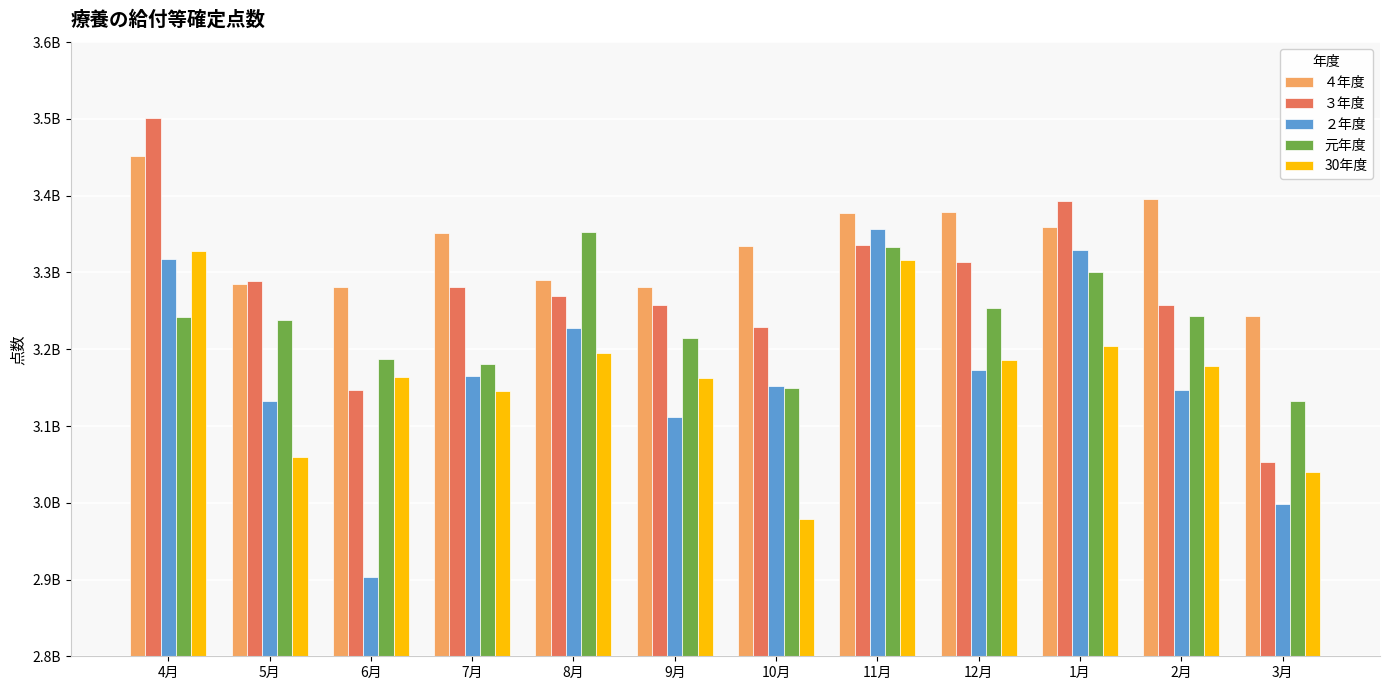

The 30年度 series shows 3194844295.0 at 8月. True or false?

True